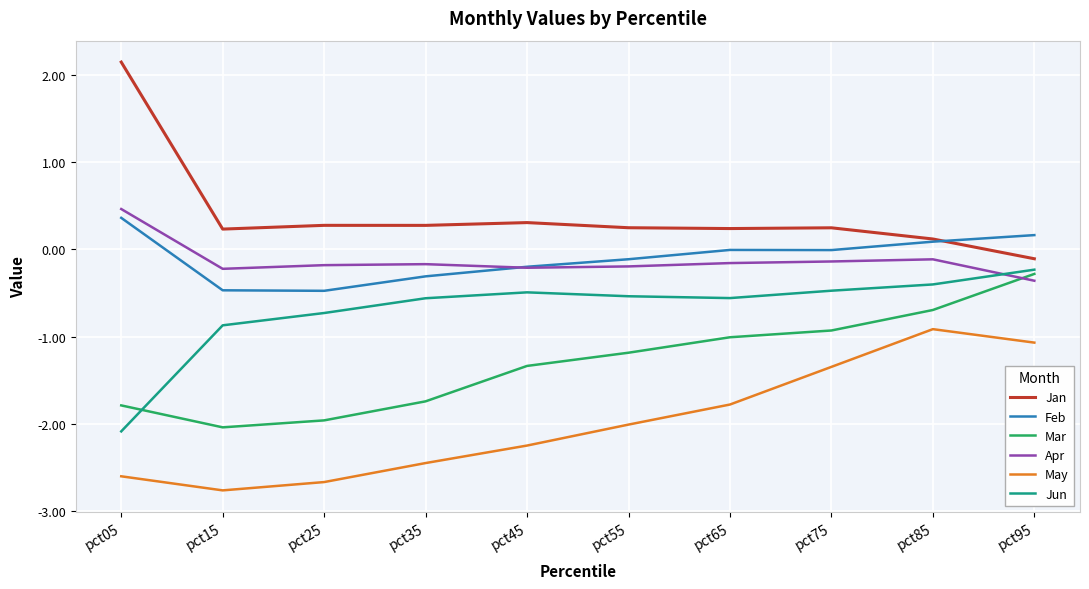

Which category has the highest value across all series?

pct05